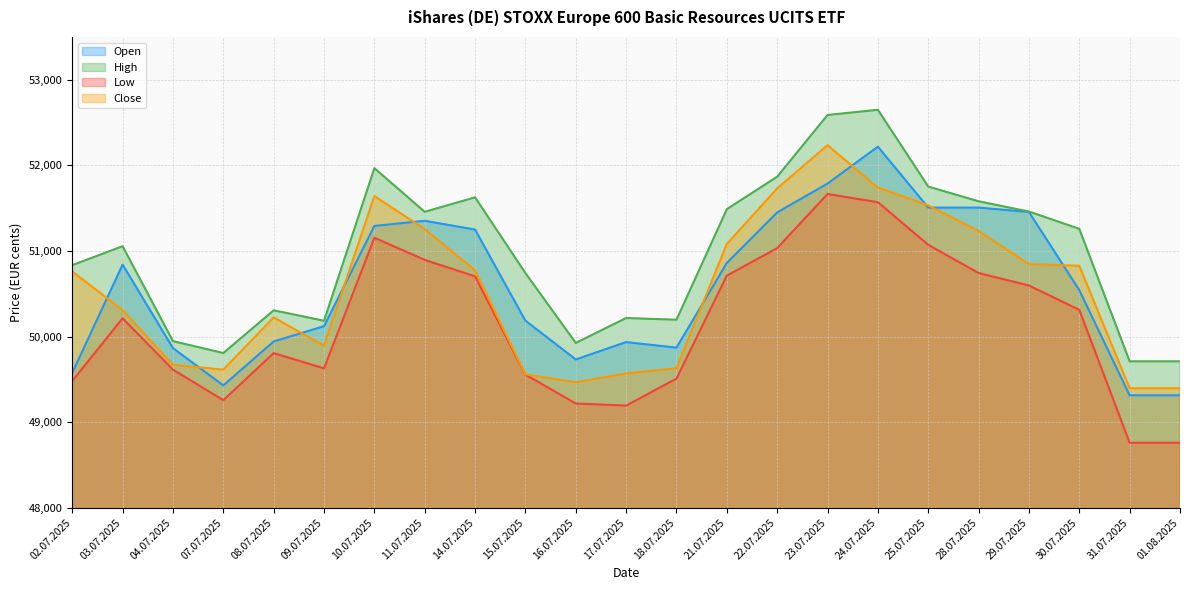

What is the average value of the Low series?

50149